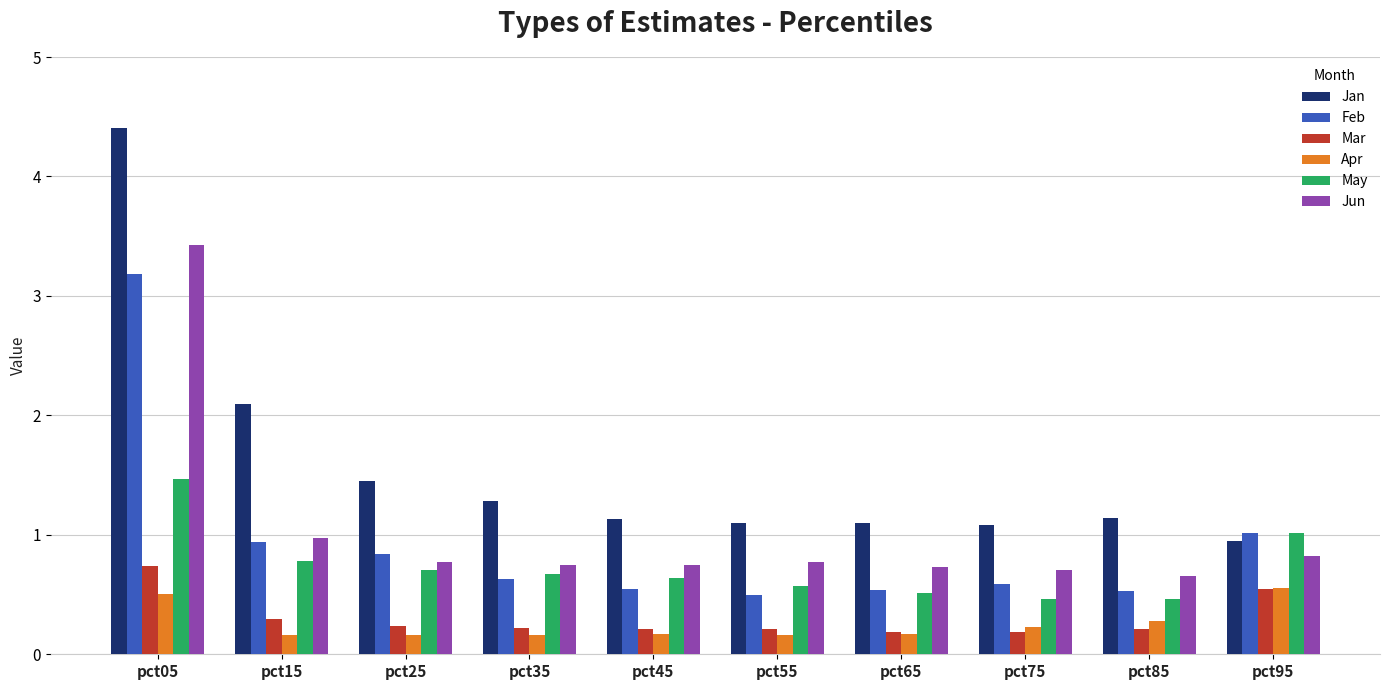

What is the difference between the maximum and minimum values in the Mar series?

0.6